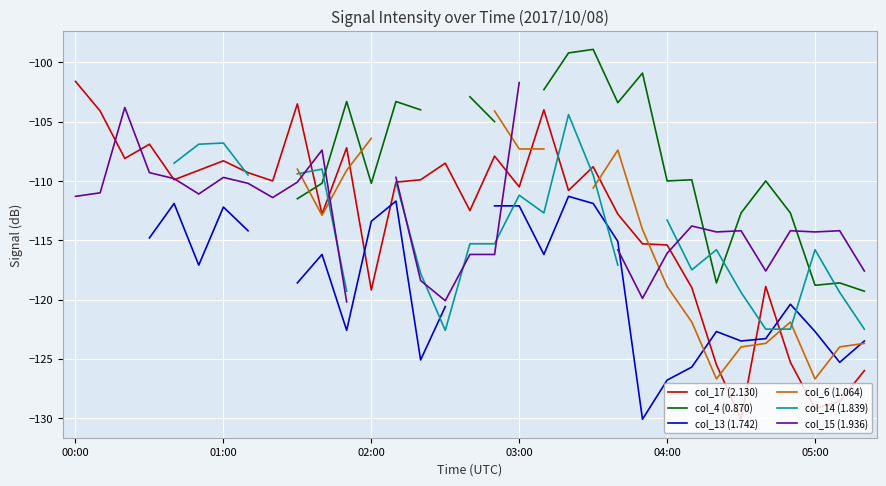

True or false: col_4 (0.870) has a value of -49.5 at 21.

False